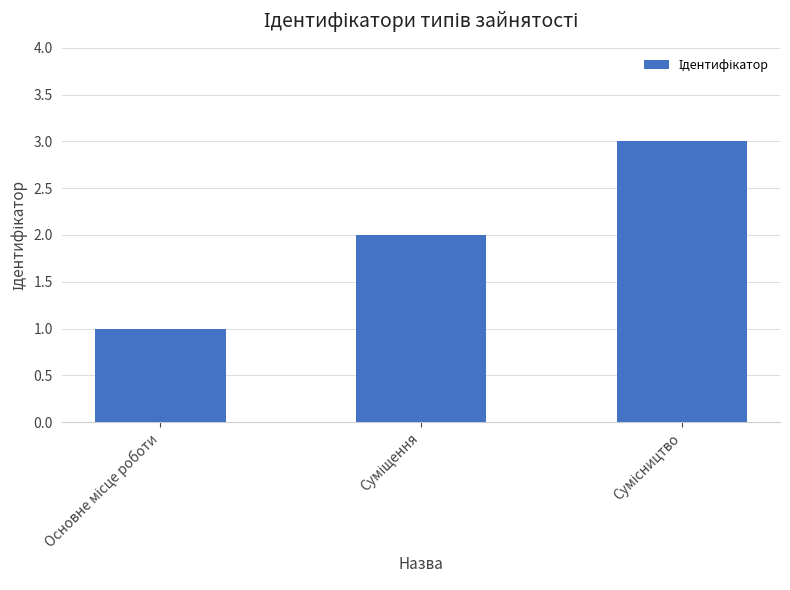

What is the maximum value shown in the chart?

3